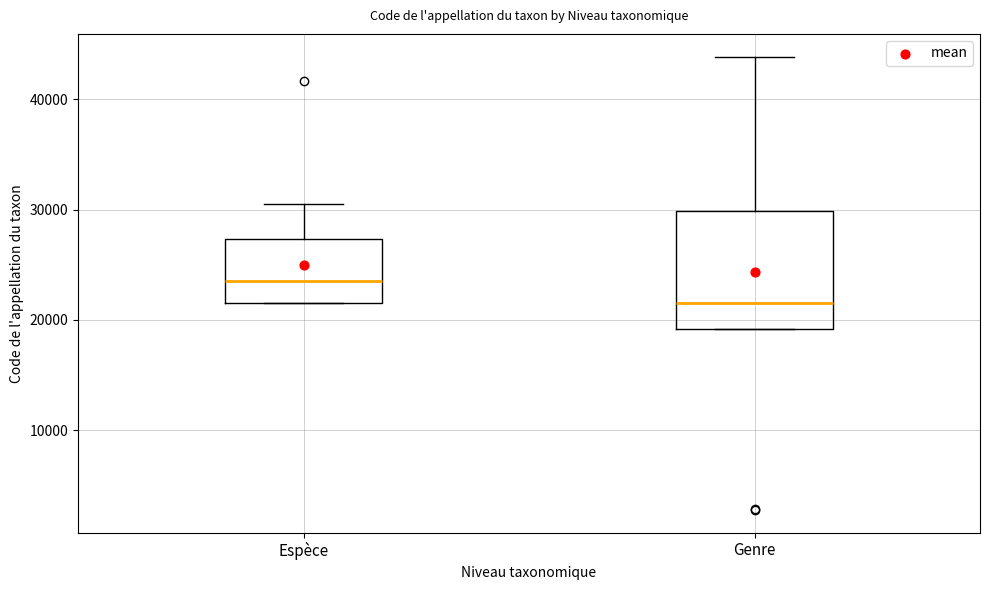

Reading left to right, transcribe this box plot: for each box, give where its median line is, the range the box spans, and where its two whiskers end, as read against the y-axis. The values are not printed on the chart, so give them approximately, as read against the axis.

Espèce: median 24000, box 22000 to 27000, whiskers 22000 to 31000
Genre: median 22000, box 19000 to 30000, whiskers 19000 to 44000